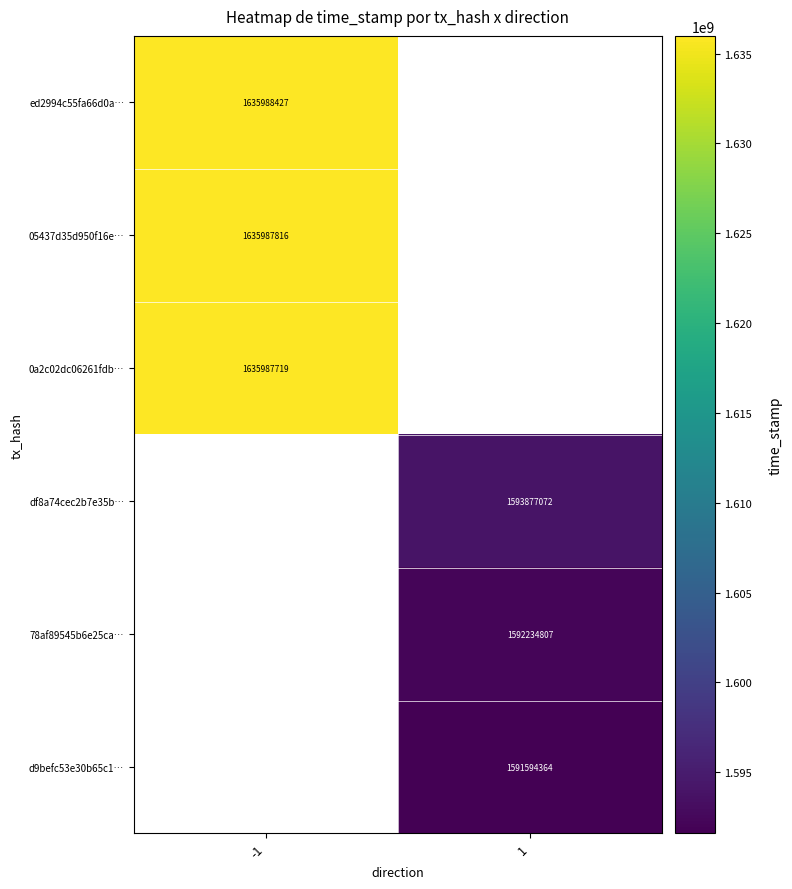

True or false: ed2994c55fa66d0a… has a value of 2742457819.2 at -1.

False